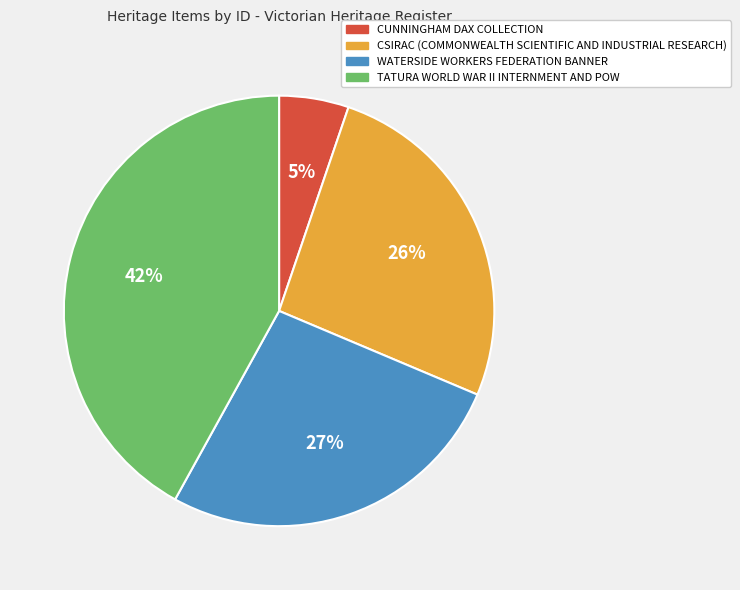

To the nearest percent, what portion does CUNNINGHAM DAX COLLECTION represent?

5%